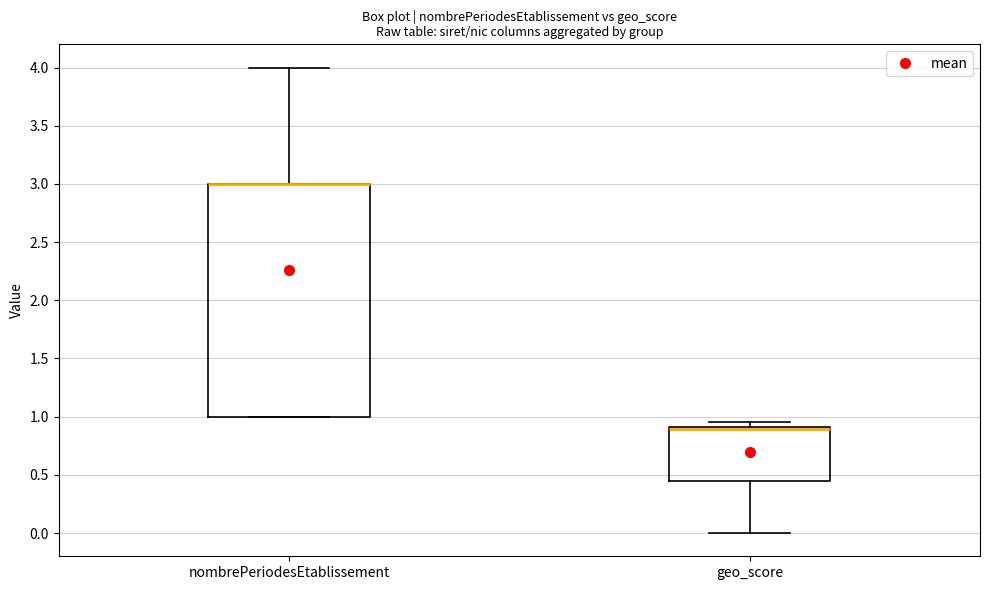

Reading left to right, transcribe this box plot: for each box, give where its median line is, the range the box spans, and where its two whiskers end, as read against the y-axis. The values are not printed on the chart, so give them approximately, as read against the axis.

nombrePeriodesEtablissement: median 3.00 (drawn on the box's upper edge), box 1.00 to 3.00, whiskers 1.00 to 4.00
geo_score: median 0.90 (just below the box's upper edge), box 0.45 to 0.90, whiskers 0.00 to 0.95